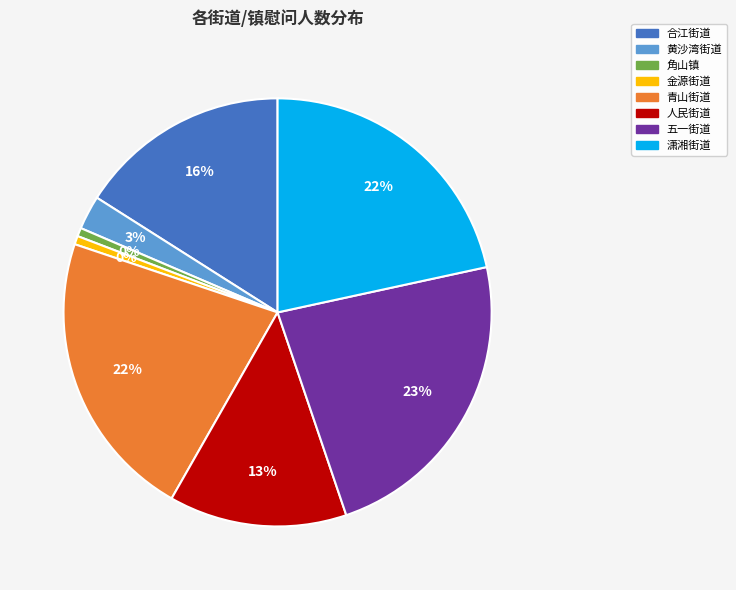

Rank the categories by value from highest to lowest.

五一街道, 青山街道, 潇湘街道, 合江街道, 人民街道, 黄沙湾街道, 角山镇, 金源街道